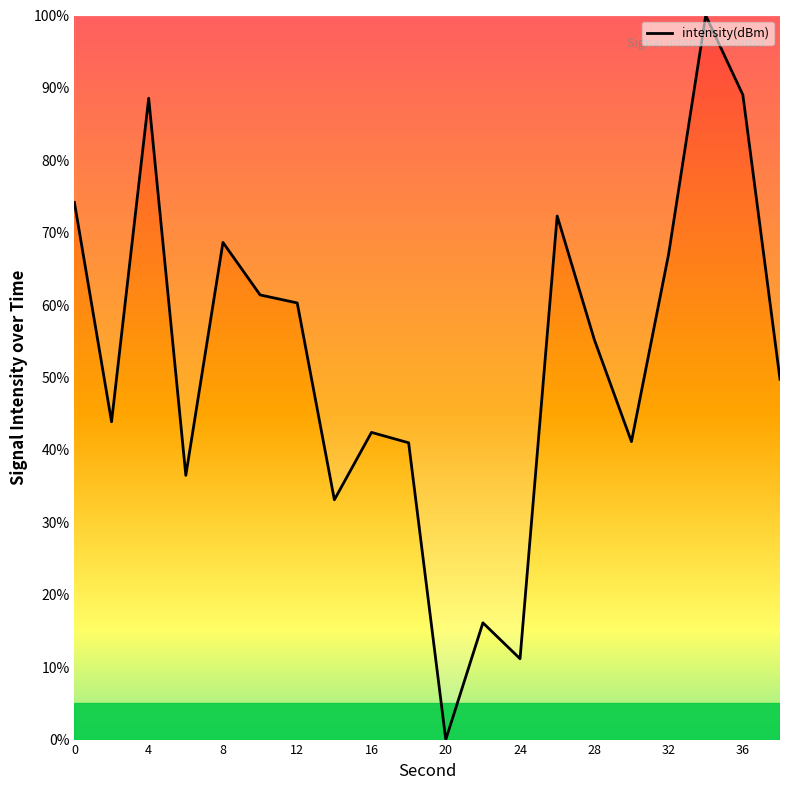

What is the difference between the maximum and minimum values?

100.0